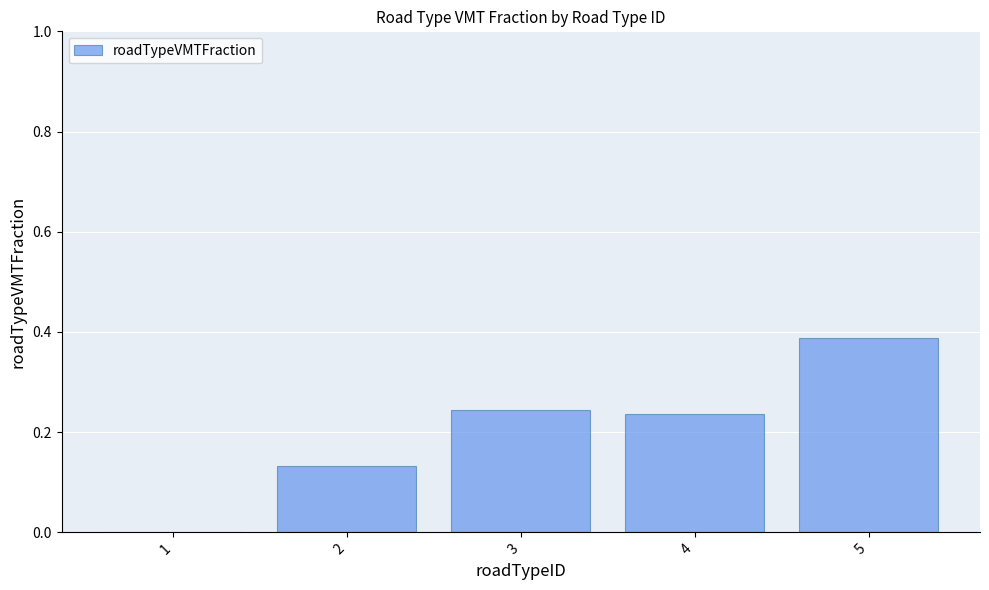

Count the number of categories in the chart.

5